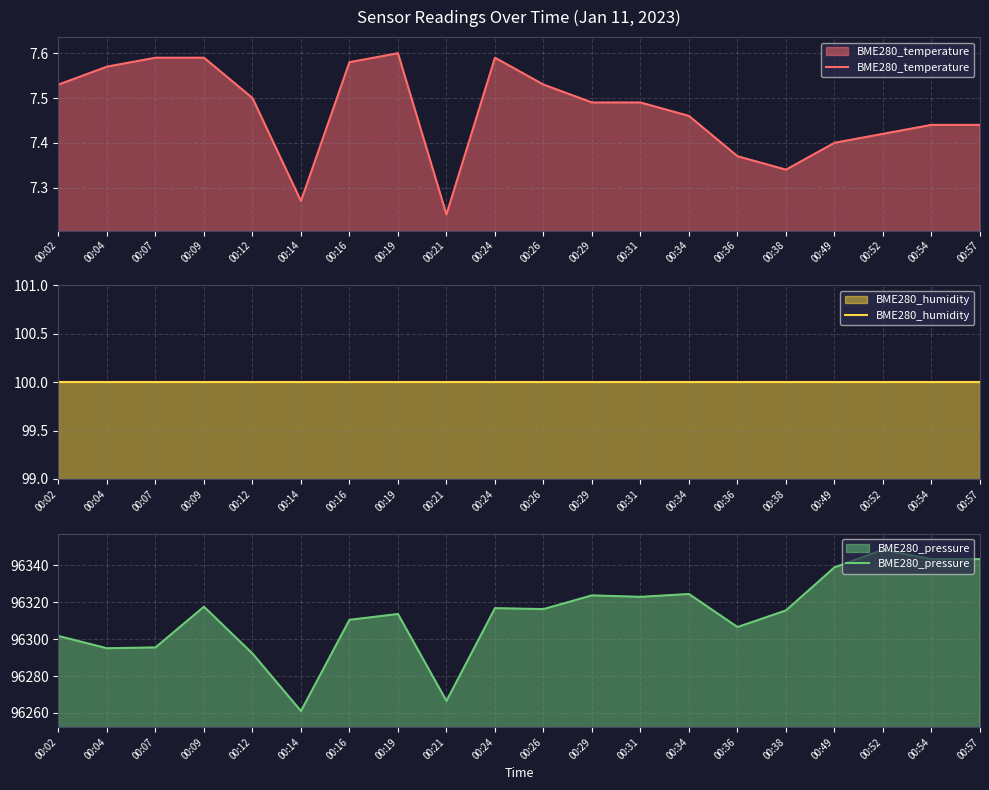

Does the chart have visible grid lines?

Yes